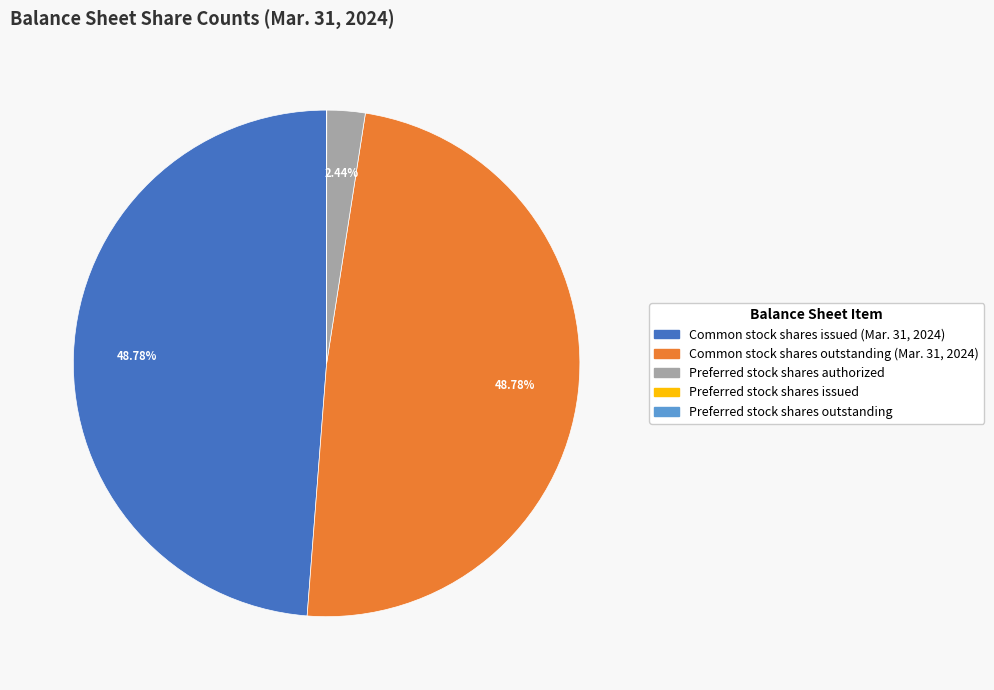

Between Preferred stock shares authorized and Common stock shares outstanding (Mar. 31, 2024), which is larger?

Common stock shares outstanding (Mar. 31, 2024)